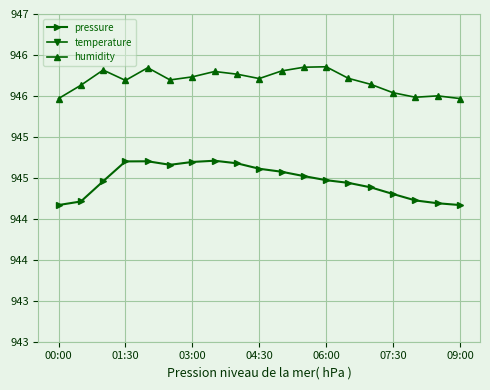

What is the minimum value for humidity?

946.0